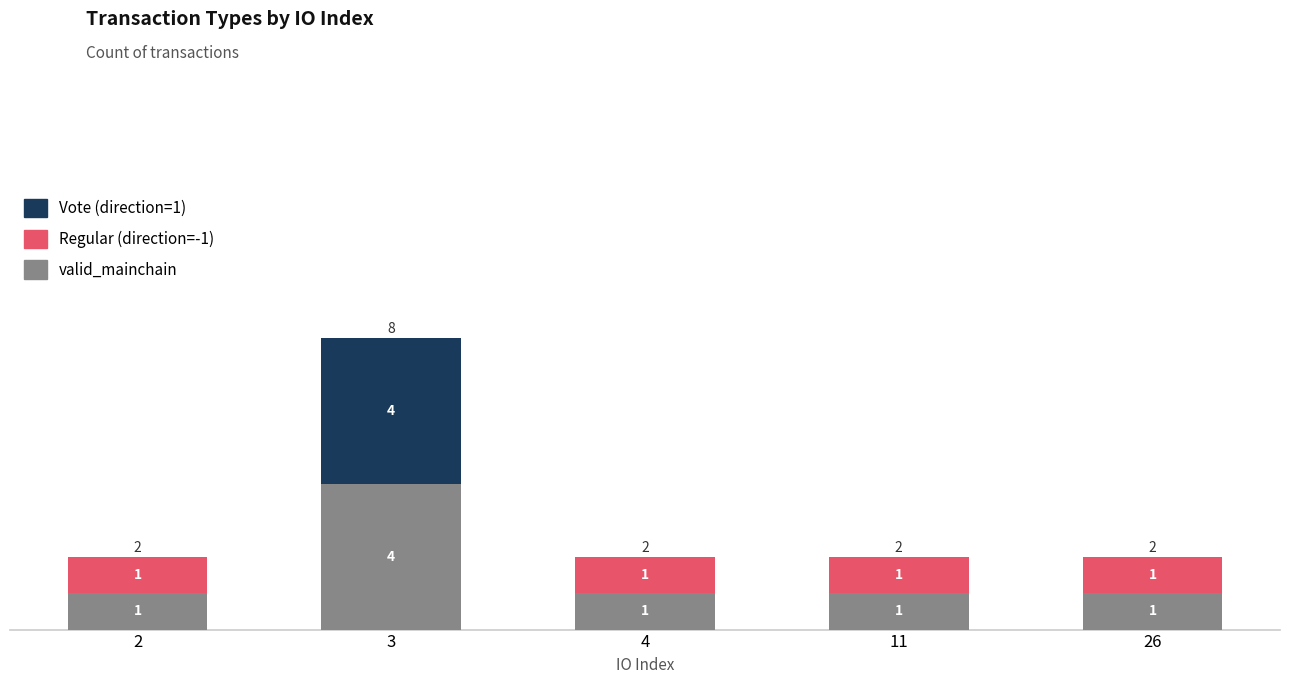

What is the sum of all valid_mainchain values?

8